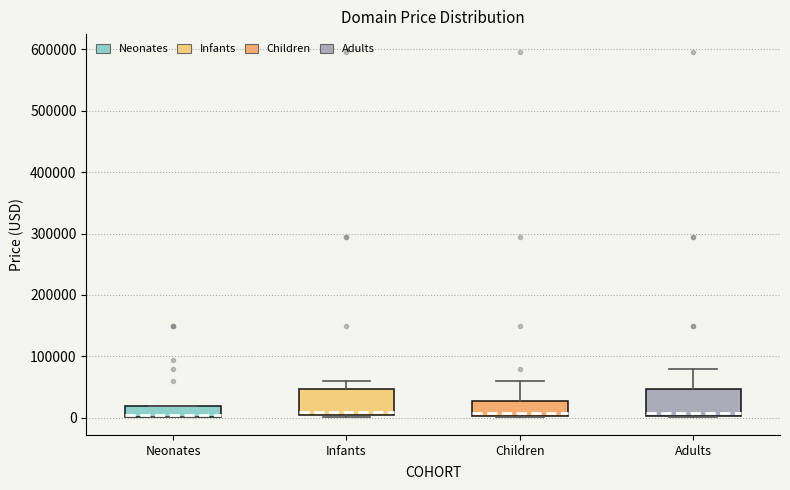

Where does the median line of the box for Infants sit on the y-axis? The values are not printed on the chart, so give them approximately, as read against the axis.

10000